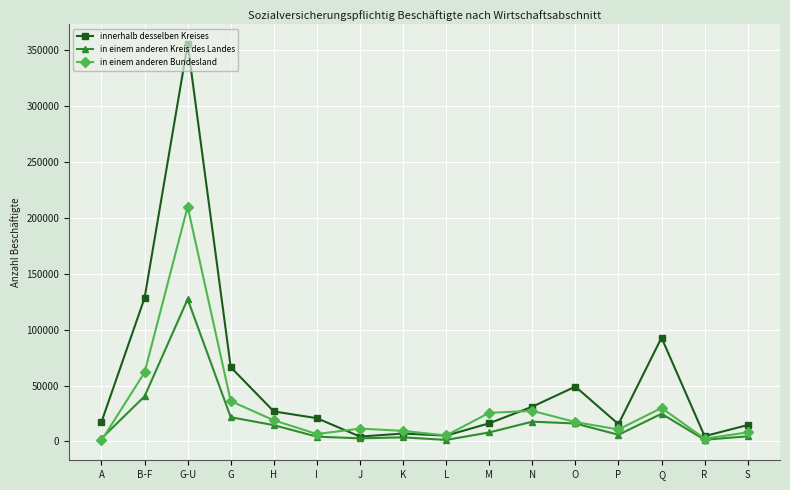

What is the label of the 14th point from the left?

Q